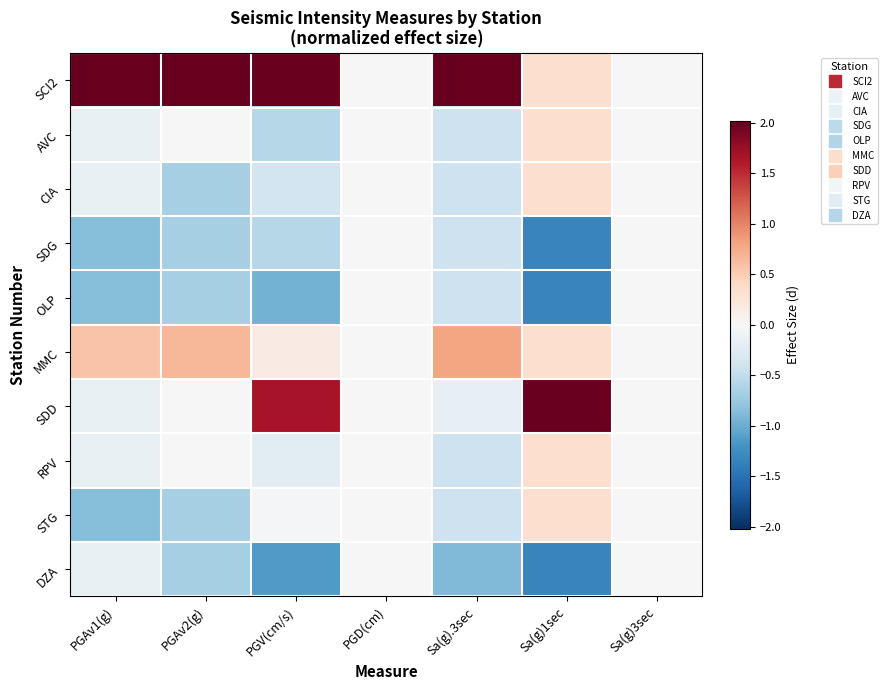

Reading right to left, transcribe all the data shown in this chart.

SCI2: Sa(g)3sec=0.0	Sa(g)1sec=0.3	Sa(g).3sec=2.7	PGD(cm)=0.0	PGV(cm/s)=2.0	PGAv2(g)=2.7	PGAv1(g)=2.7
AVC: Sa(g)3sec=0.0	Sa(g)1sec=0.3	Sa(g).3sec=-0.4	PGD(cm)=0.0	PGV(cm/s)=-0.6	PGAv2(g)=-0.0	PGAv1(g)=-0.1
CIA: Sa(g)3sec=0.0	Sa(g)1sec=0.3	Sa(g).3sec=-0.4	PGD(cm)=0.0	PGV(cm/s)=-0.4	PGAv2(g)=-0.7	PGAv1(g)=-0.1
SDG: Sa(g)3sec=0.0	Sa(g)1sec=-1.3	Sa(g).3sec=-0.4	PGD(cm)=0.0	PGV(cm/s)=-0.6	PGAv2(g)=-0.7	PGAv1(g)=-0.9
OLP: Sa(g)3sec=0.0	Sa(g)1sec=-1.3	Sa(g).3sec=-0.4	PGD(cm)=0.0	PGV(cm/s)=-1.0	PGAv2(g)=-0.7	PGAv1(g)=-0.9
MMC: Sa(g)3sec=0.0	Sa(g)1sec=0.3	Sa(g).3sec=0.8	PGD(cm)=0.0	PGV(cm/s)=0.2	PGAv2(g)=0.7	PGAv1(g)=0.6
SDD: Sa(g)3sec=0.0	Sa(g)1sec=2.0	Sa(g).3sec=-0.2	PGD(cm)=0.0	PGV(cm/s)=1.7	PGAv2(g)=-0.0	PGAv1(g)=-0.1
RPV: Sa(g)3sec=0.0	Sa(g)1sec=0.3	Sa(g).3sec=-0.4	PGD(cm)=0.0	PGV(cm/s)=-0.2	PGAv2(g)=-0.0	PGAv1(g)=-0.1
STG: Sa(g)3sec=0.0	Sa(g)1sec=0.3	Sa(g).3sec=-0.4	PGD(cm)=0.0	PGV(cm/s)=-0.0	PGAv2(g)=-0.7	PGAv1(g)=-0.9
DZA: Sa(g)3sec=0.0	Sa(g)1sec=-1.3	Sa(g).3sec=-0.9	PGD(cm)=0.0	PGV(cm/s)=-1.1	PGAv2(g)=-0.7	PGAv1(g)=-0.1